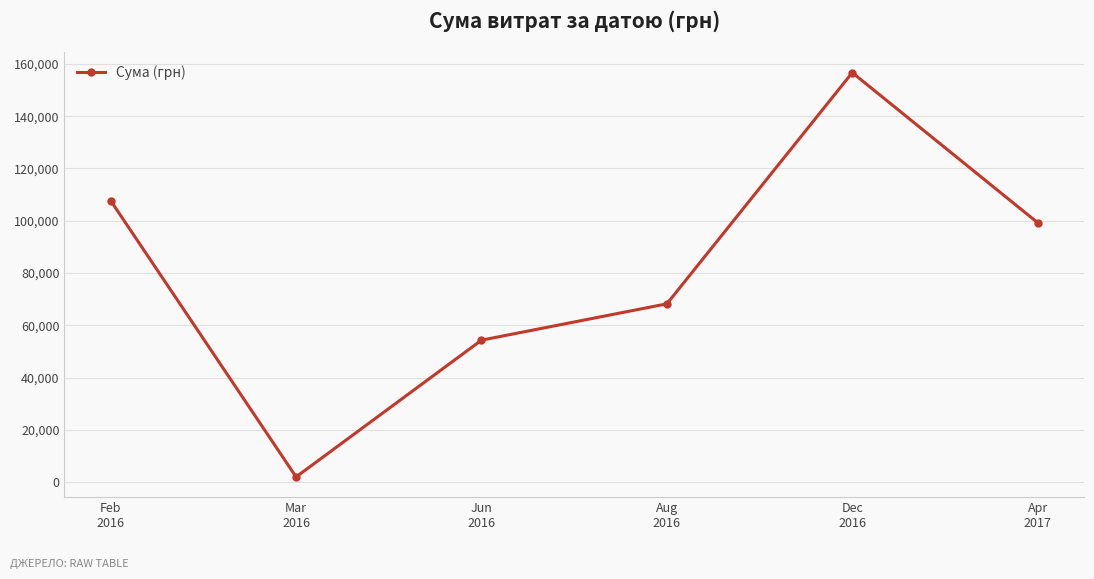

At which label does the data first exceed 99269?

Feb
2016